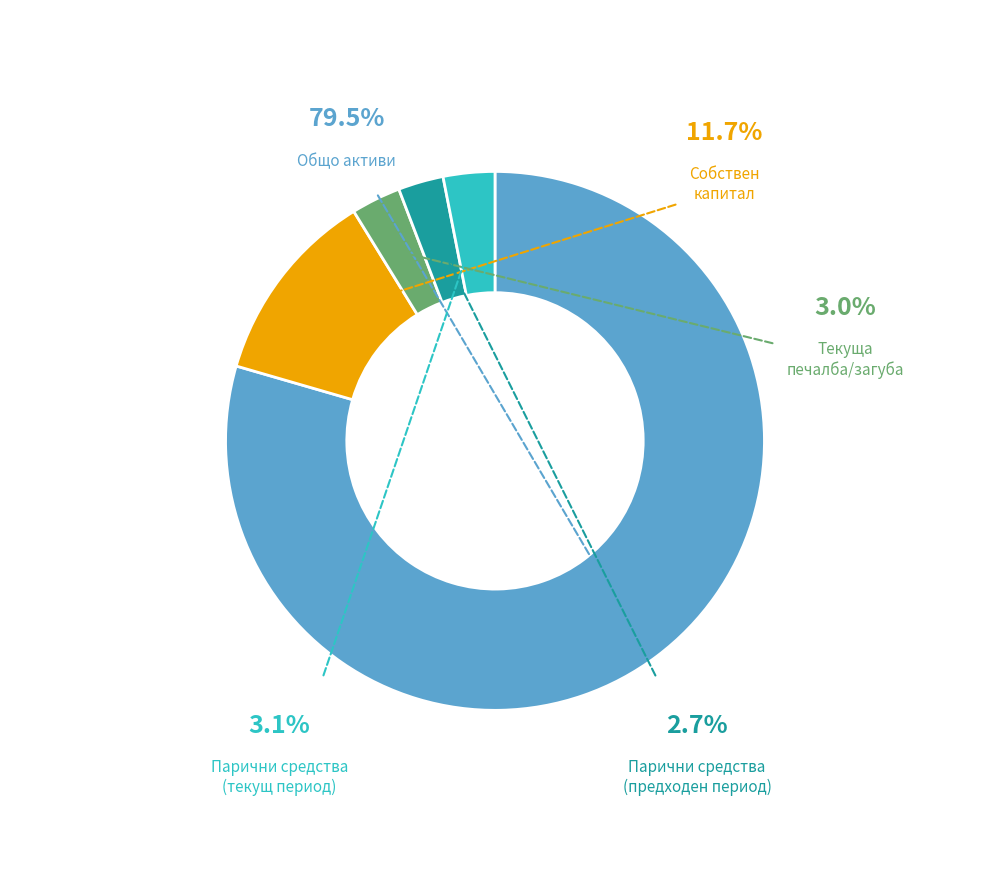

Which has a higher value, Общо активи or Парични средства (текущ период)?

Общо активи